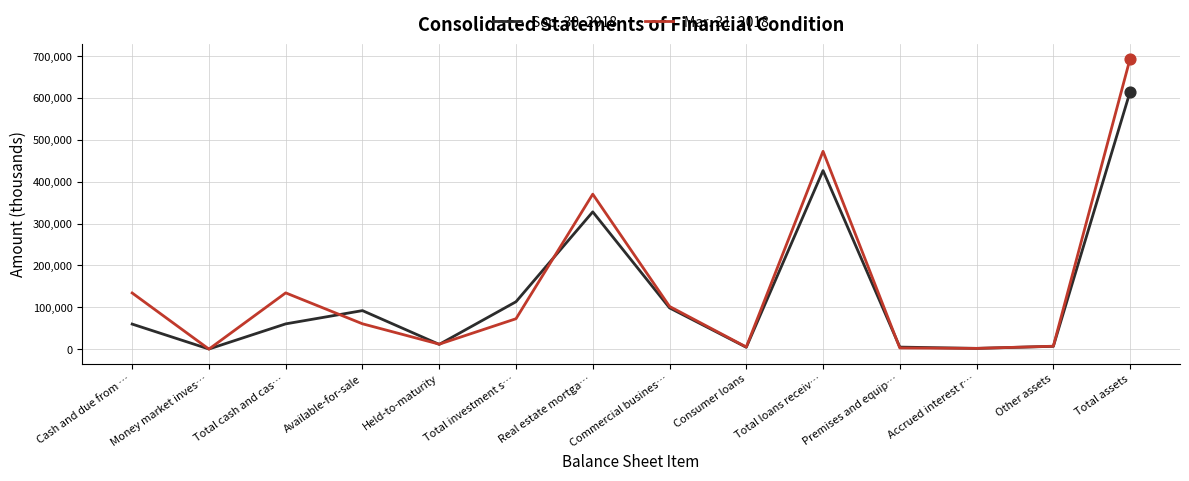

What is the spread (max minus min) of values at Total loans receiv…?

46050